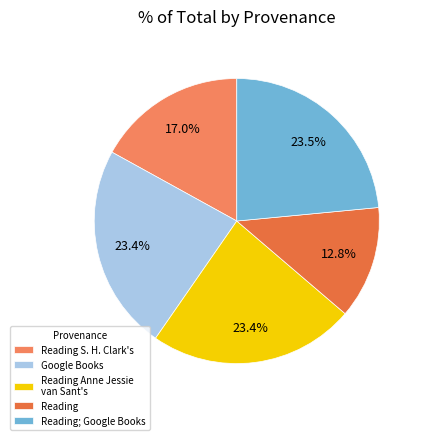

How many slices are in this pie chart?

5